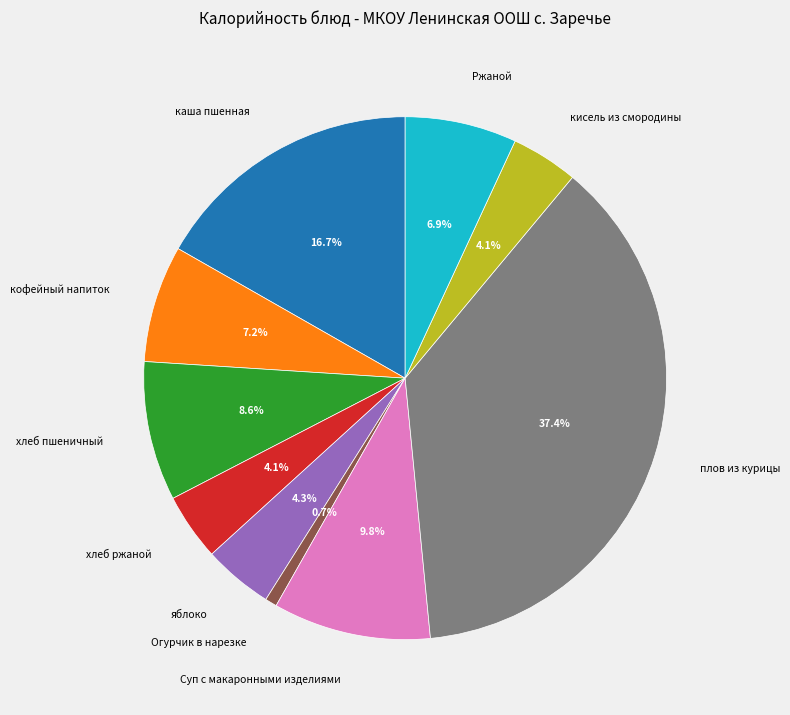

What percentage is NOT represented by Суп с макаронными изделиями?

90.2%